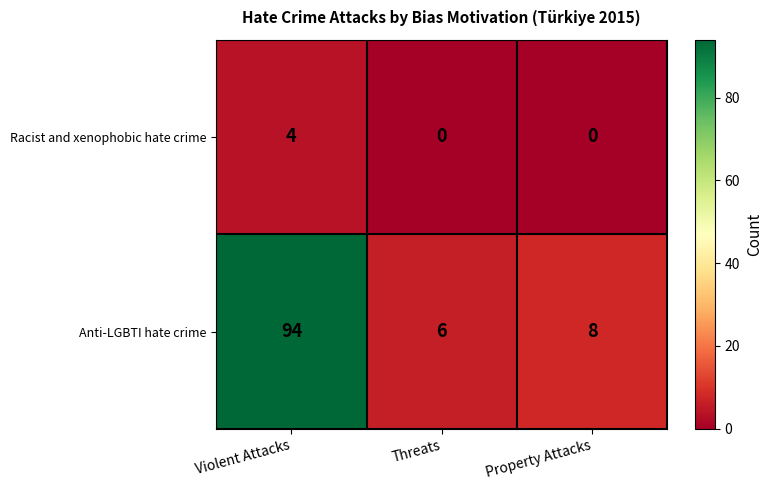

The value of Anti-LGBTI hate crime at Threats is 6. True or false?

True